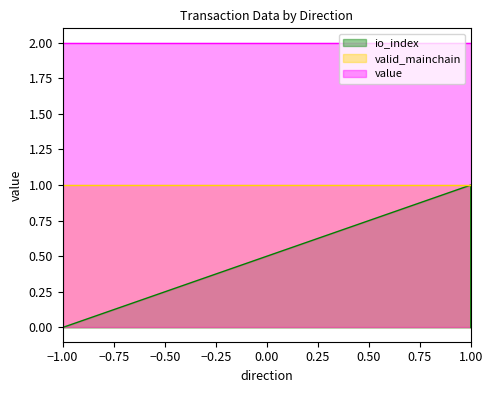

Reading right to left, extract all data points from this chart.

io_index: 0.0	1.0	0.0	0.0
valid_mainchain: 1.0	1.0	1.0	1.0
value: 2.0	2.0	2.0	2.0